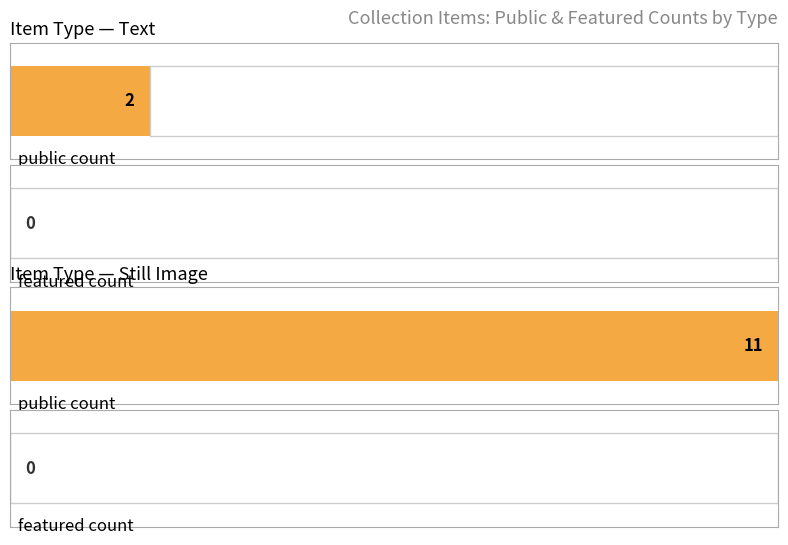

Does the chart contain stacked bars?

No